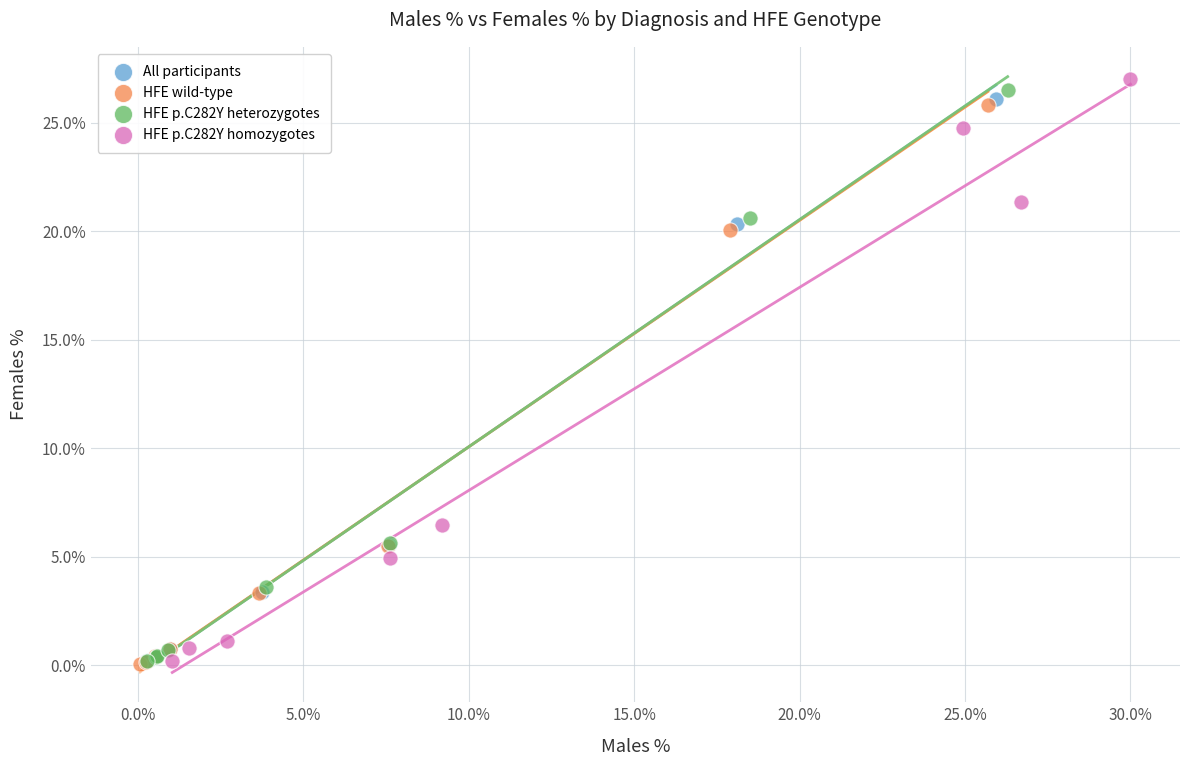

What are all the series names shown in the legend?

All participants, HFE wild-type, HFE p.C282Y heterozygotes, HFE p.C282Y homozygotes